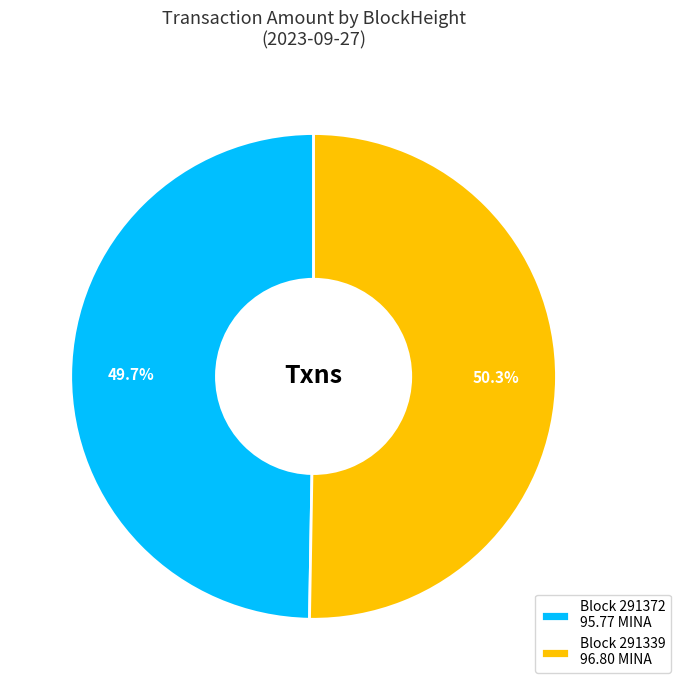

Rank the categories by value from highest to lowest.

Block 291339 96.80 MINA, Block 291372 95.77 MINA